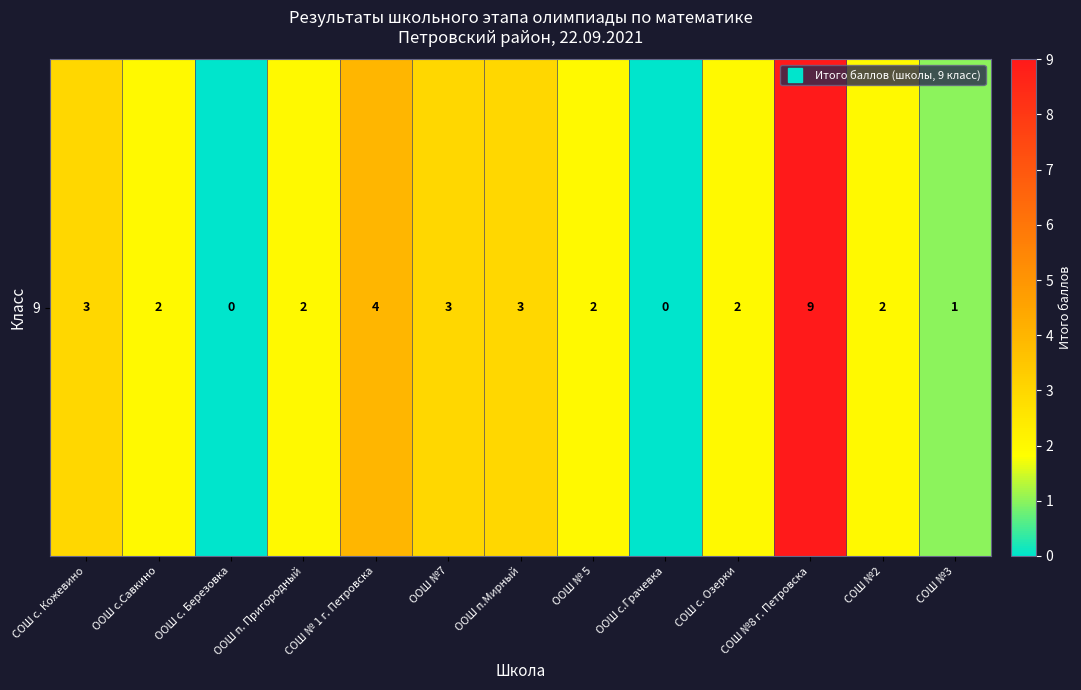

The chart shows a value of 2 at СОШ № 1 г. Петровска. True or false?

False